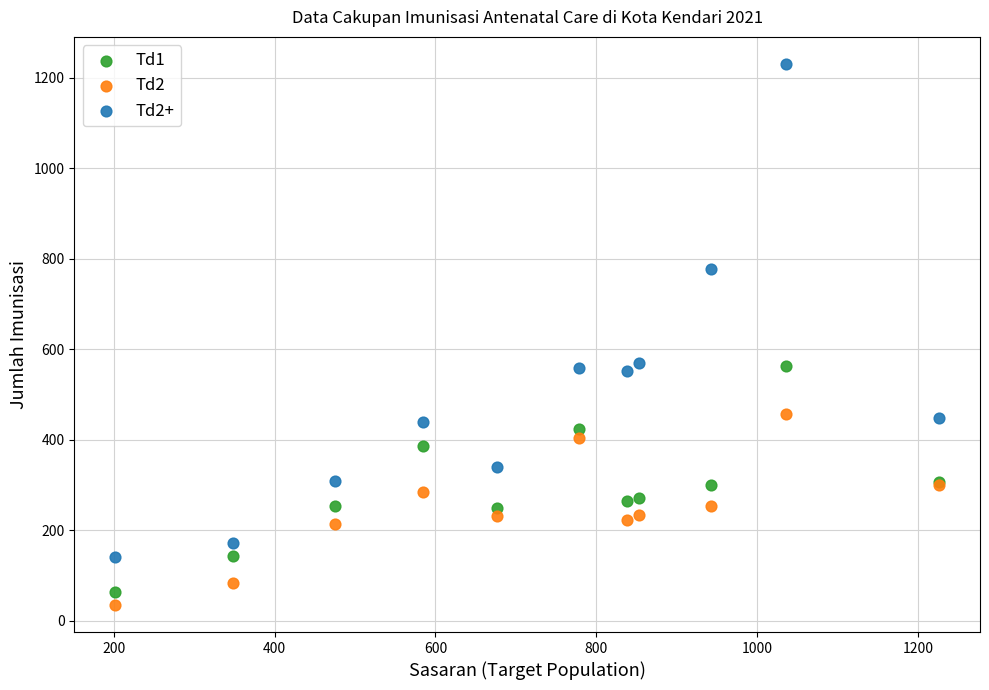

In the Td2+ series, what Y value is closest to 686?

777